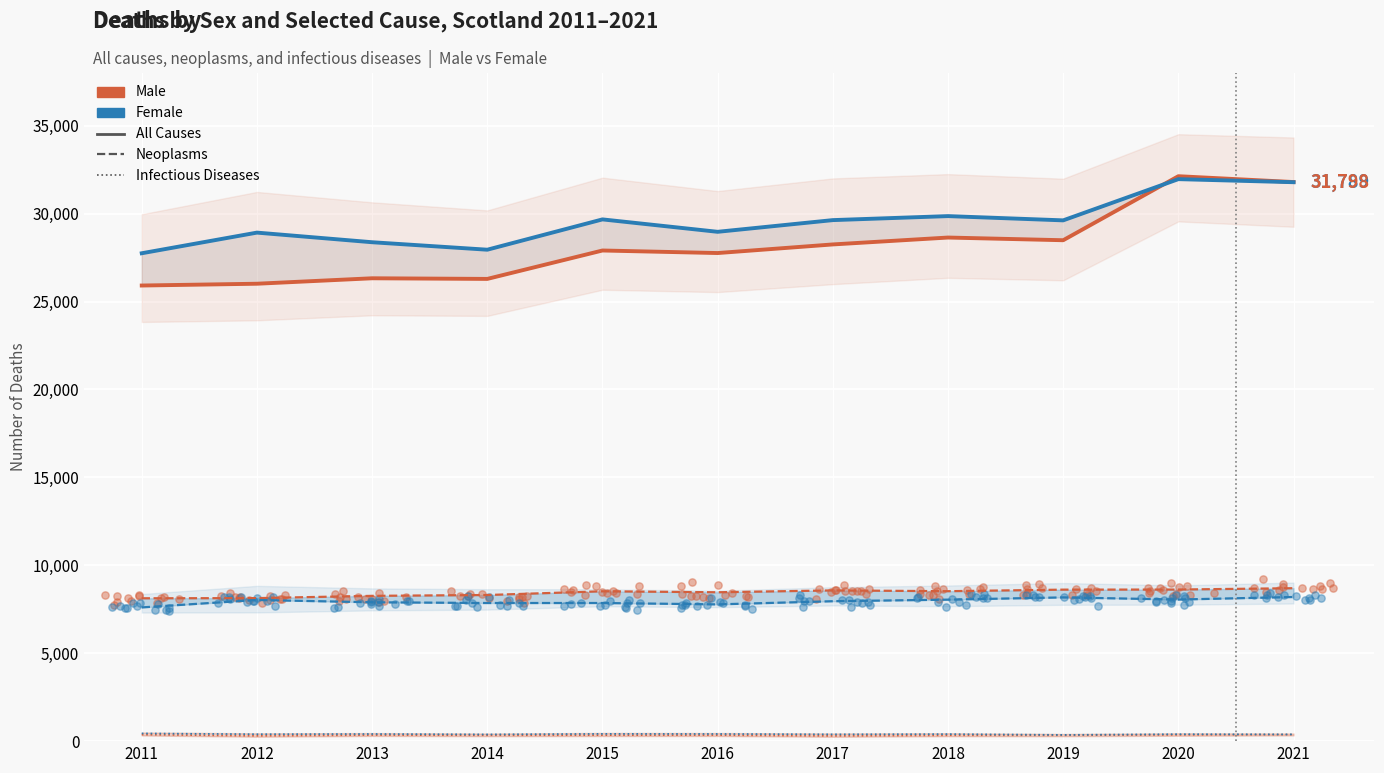

Which series has the largest Y range (max minus min)?

All Causes – Male